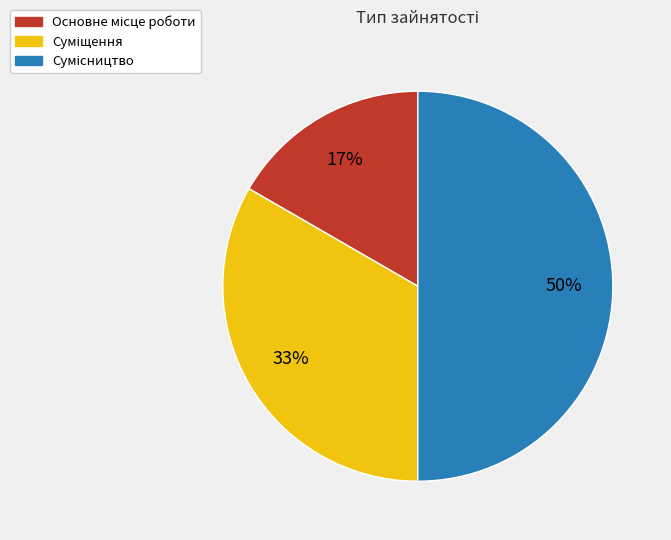

To the nearest percent, what is the difference between the largest and smallest slice percentages?

33%